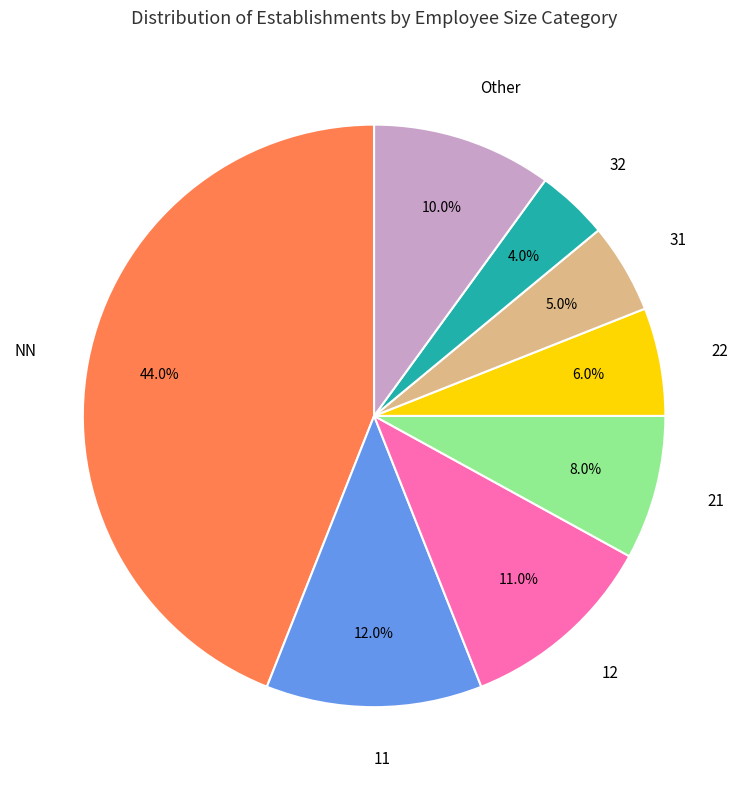

What percentage is the 21 slice, to the nearest percent?

8%